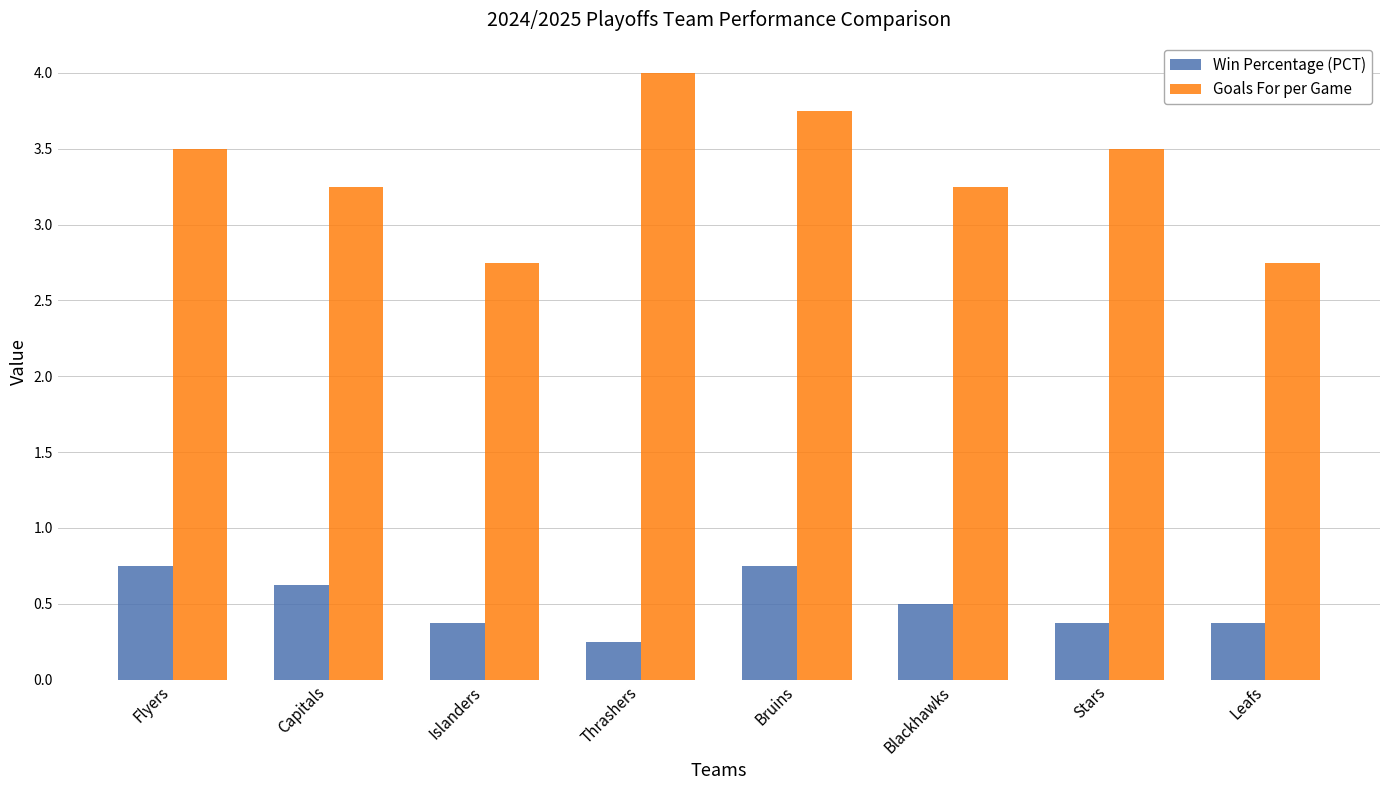

Rank the series by their maximum value, from lowest to highest.

Win Percentage (PCT), Goals For per Game